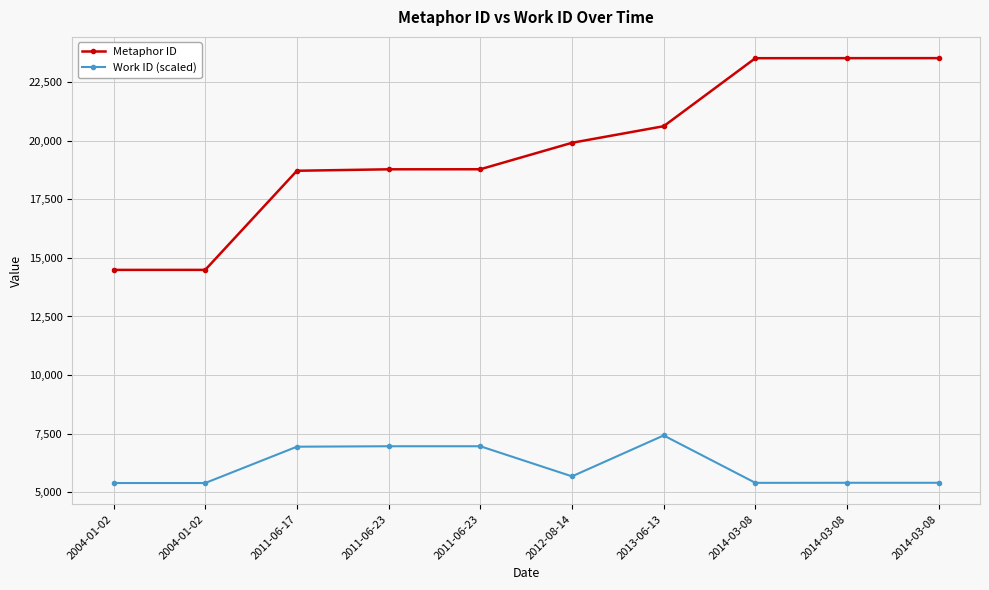

Reading left to right, transcribe all the data shown in this chart.

Metaphor ID: 14487	14488	18716	18778	18780	19909	20616	23517	23519	23520
Work ID (scaled): 5397	5397	6946	6965	6965	5681	7426	5404	5407	5407